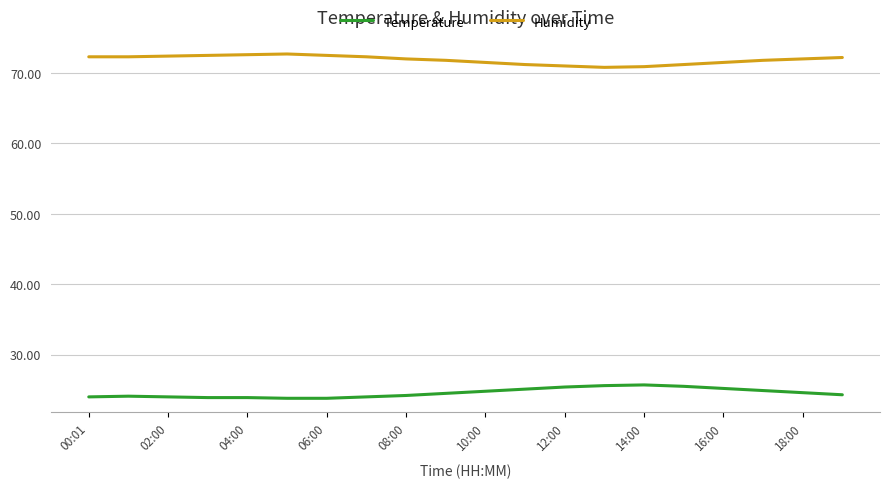

Count the number of data series in this chart.

2